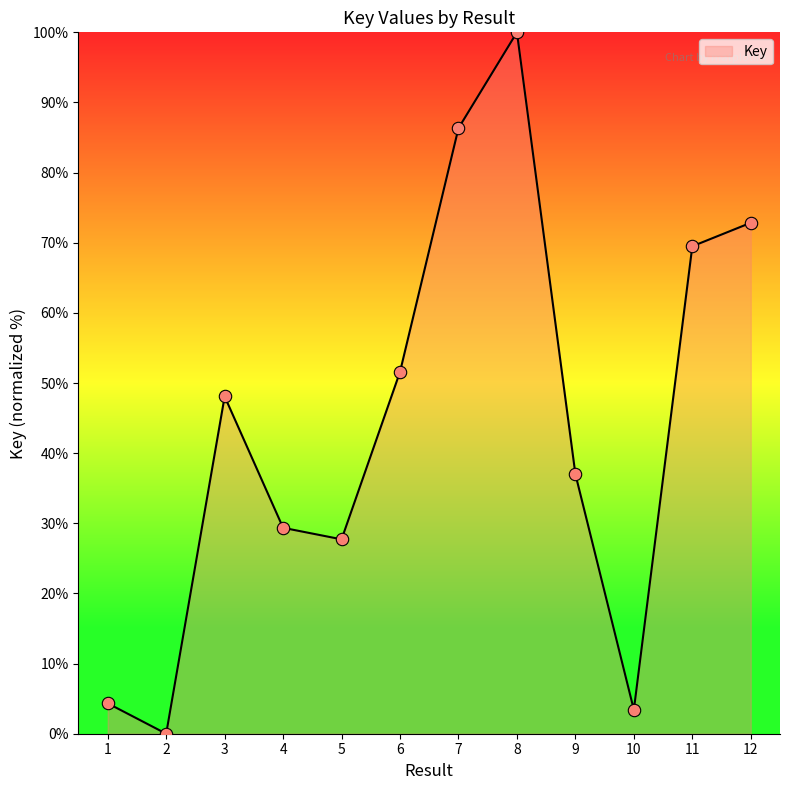

What is the ratio of the value at 5 to the value at 3?

0.6